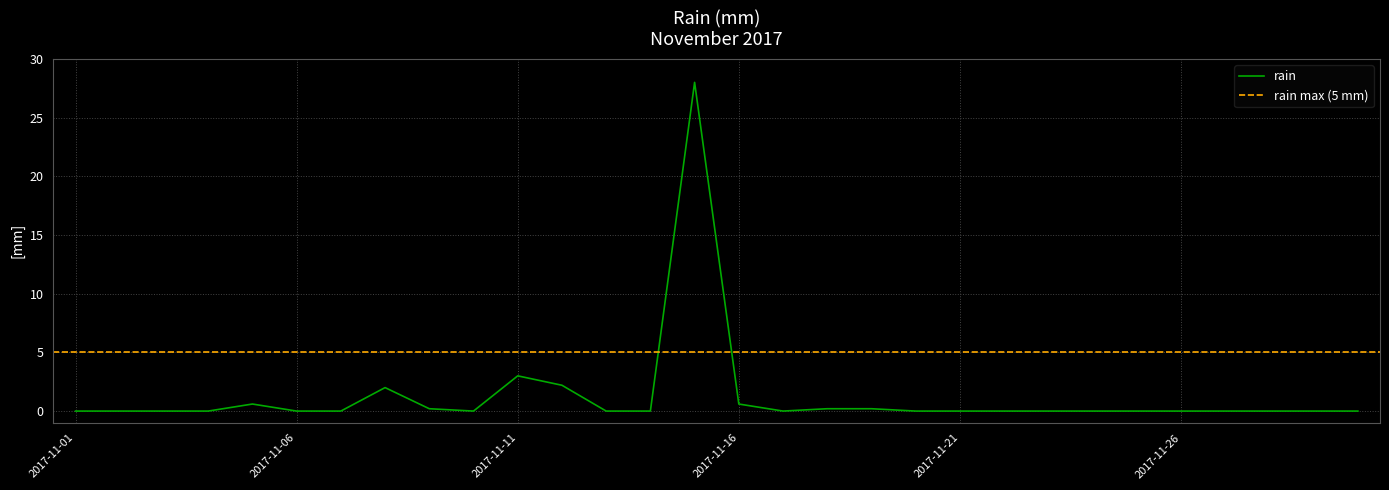

Does the chart have visible grid lines?

Yes